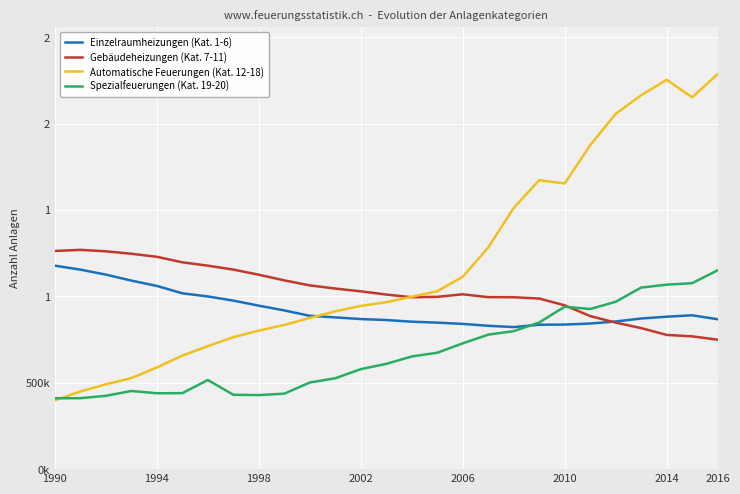

Does the chart have visible grid lines?

Yes